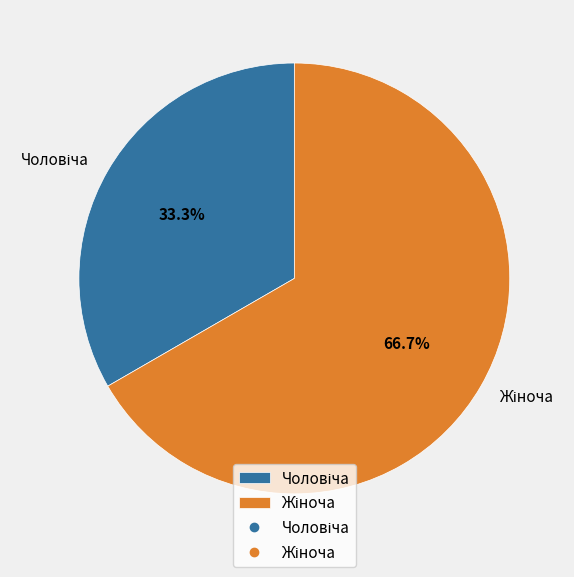

Does any single category account for the majority?

Yes